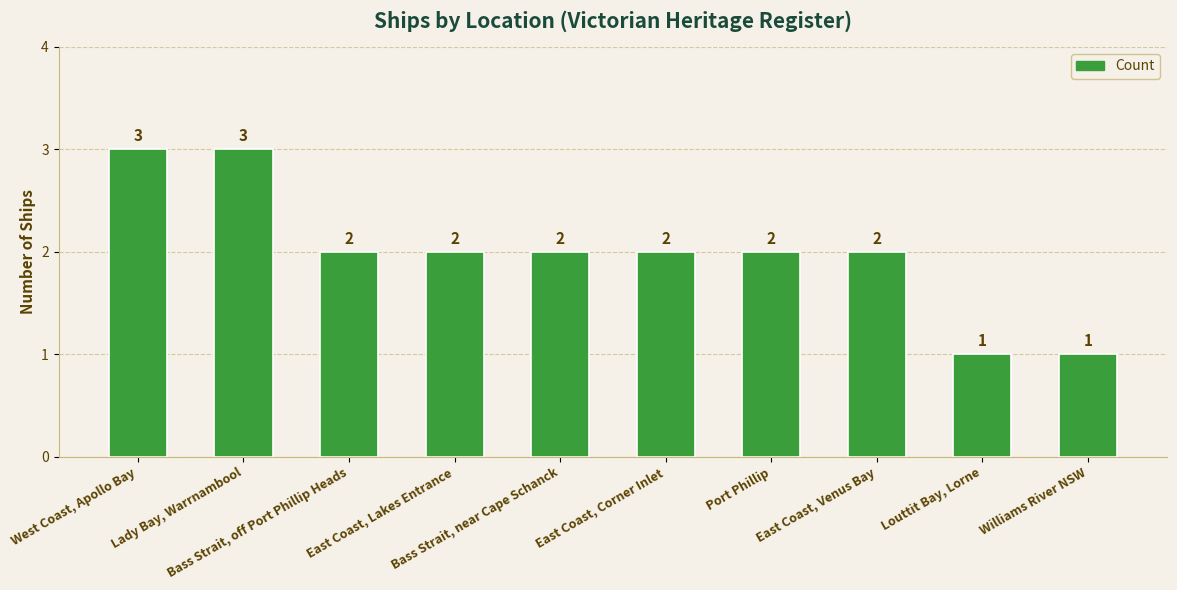

What is the maximum value shown in the chart?

3